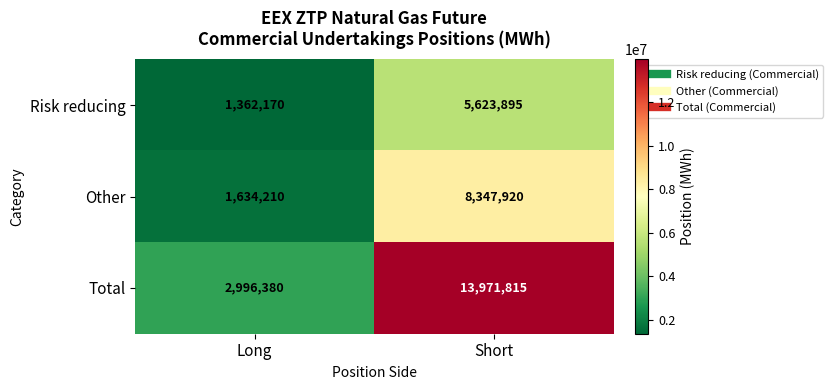

Reading left to right, extract all data points from this chart.

Risk reducing: 1362170	5623895
Other: 1634210	8347920
Total: 2996380	13971815